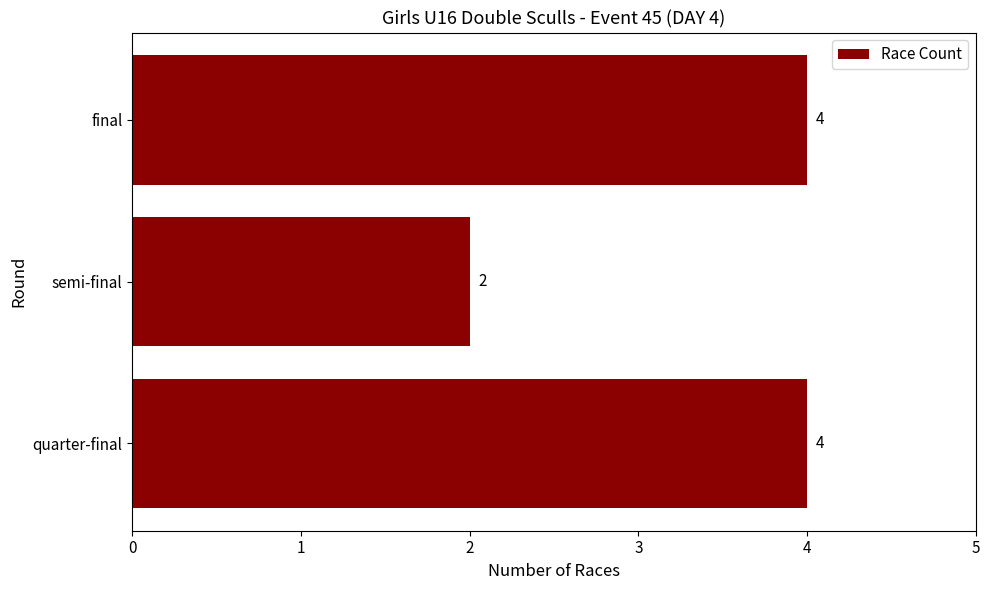

Is it true that the value at quarter-final is 4?

True